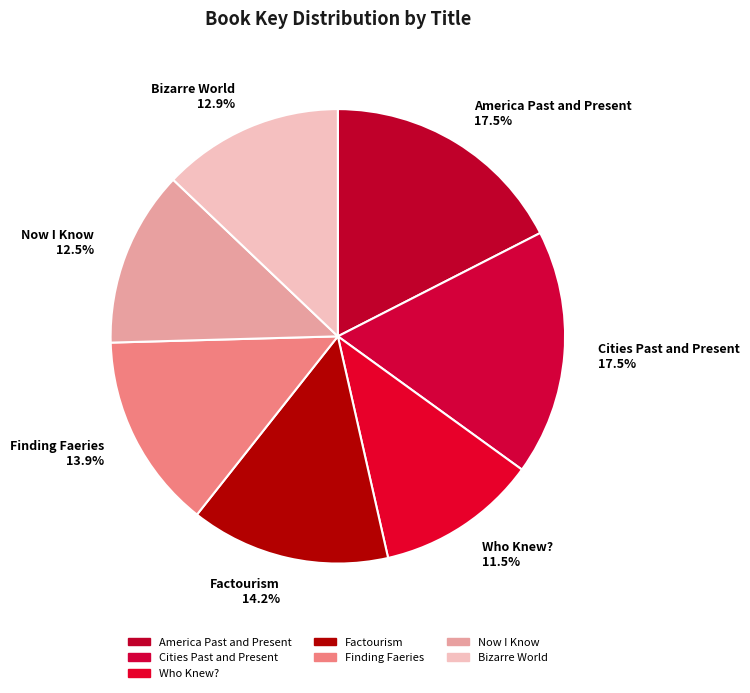

How many segments does this pie chart have?

7